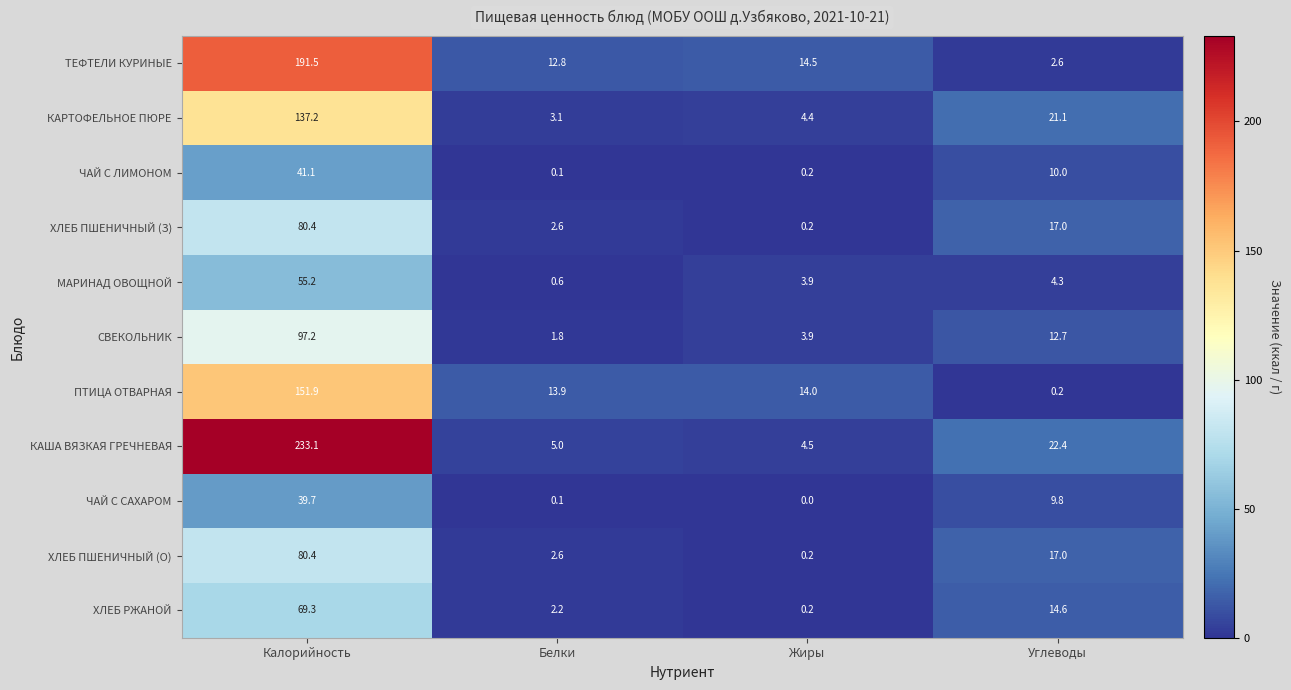

Where is КАРТОФЕЛЬНОЕ ПЮРЕ nearest to the value 70?

Углеводы